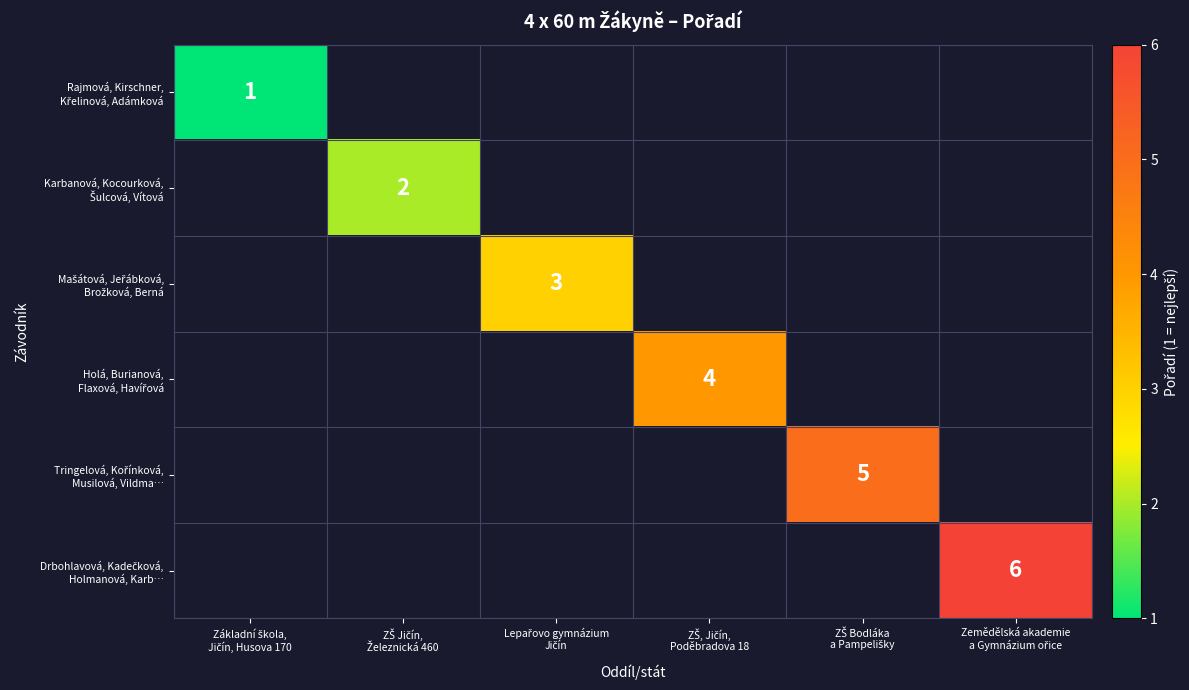

At which label is Rajmová, Kirschner, Křelinová, Adámková closest to 1?

Základní škola, Jičín, Husova 170